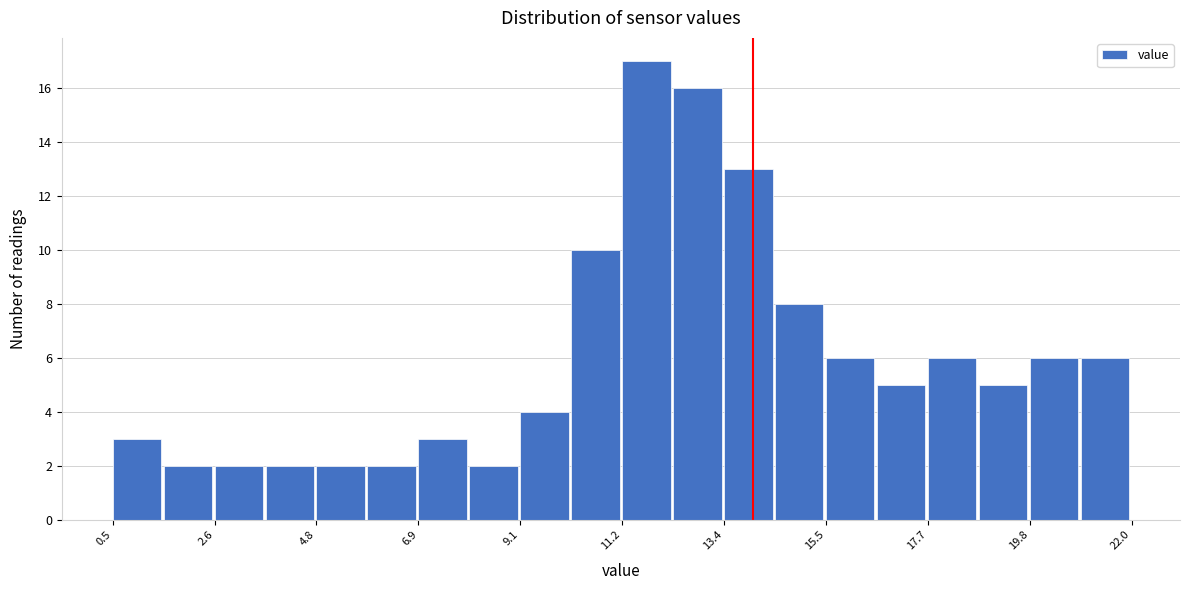

Around what value on the x-axis is the tallest bar? Give the approximate position of its centre, as read against the axis.

12.0